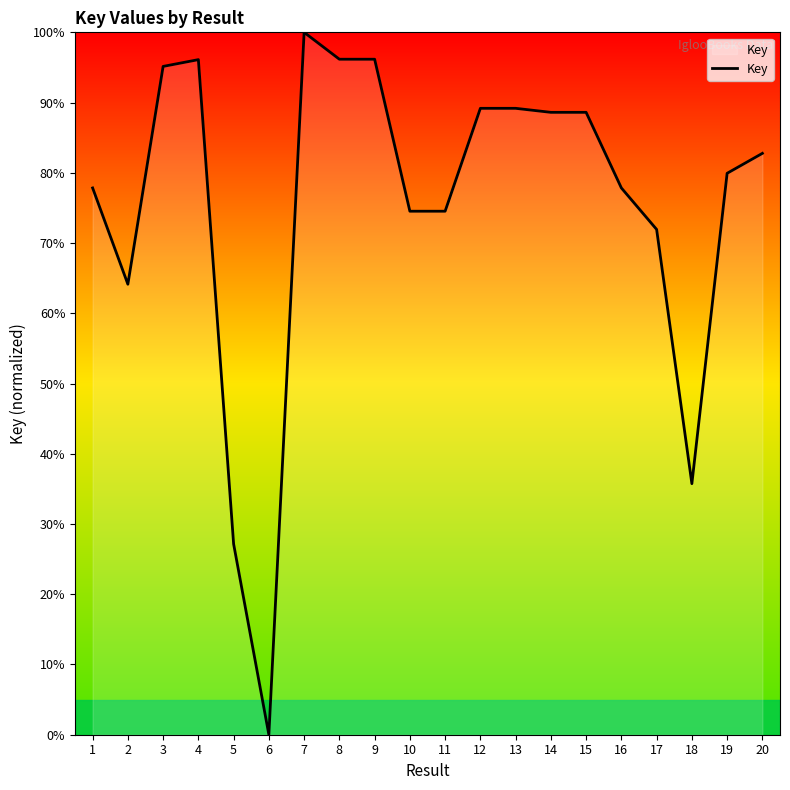

Where is the first local minimum?

2